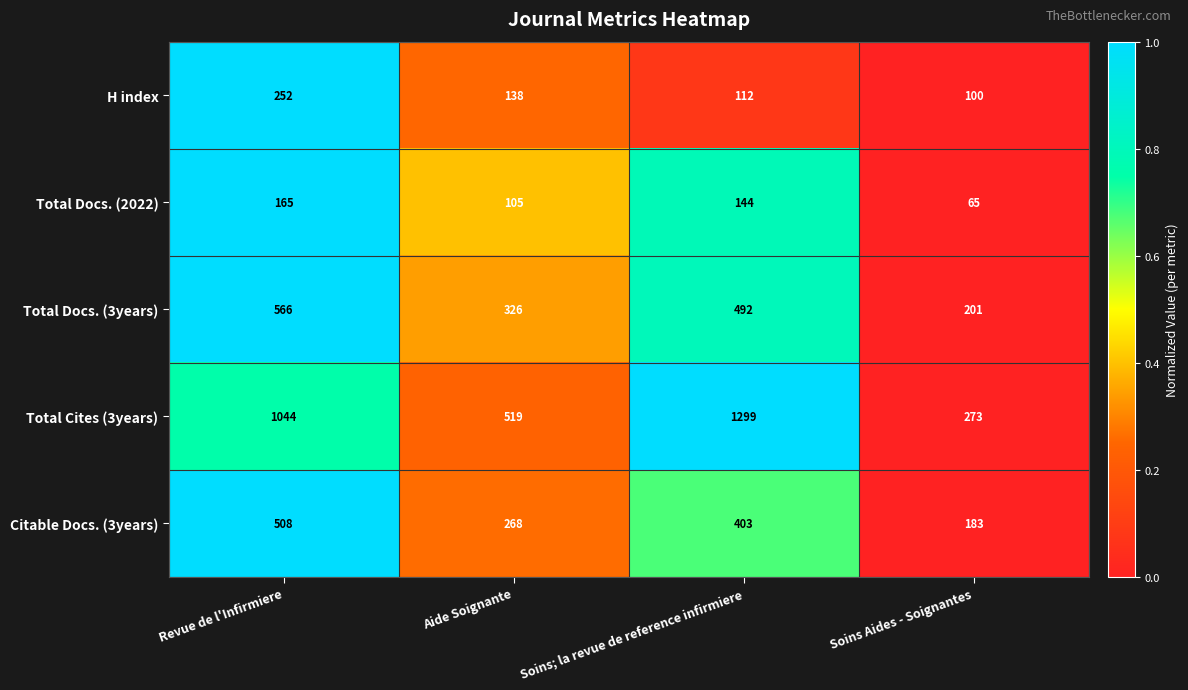

Reading left to right, list all the values displayed in this chart.

H index: Revue de l'Infirmiere=252	Aide Soignante=138	Soins; la revue de reference infirmiere=112	Soins Aides - Soignantes=100
Total Docs. (2022): Revue de l'Infirmiere=165	Aide Soignante=105	Soins; la revue de reference infirmiere=144	Soins Aides - Soignantes=65
Total Docs. (3years): Revue de l'Infirmiere=566	Aide Soignante=326	Soins; la revue de reference infirmiere=492	Soins Aides - Soignantes=201
Total Cites (3years): Revue de l'Infirmiere=1044	Aide Soignante=519	Soins; la revue de reference infirmiere=1299	Soins Aides - Soignantes=273
Citable Docs. (3years): Revue de l'Infirmiere=508	Aide Soignante=268	Soins; la revue de reference infirmiere=403	Soins Aides - Soignantes=183